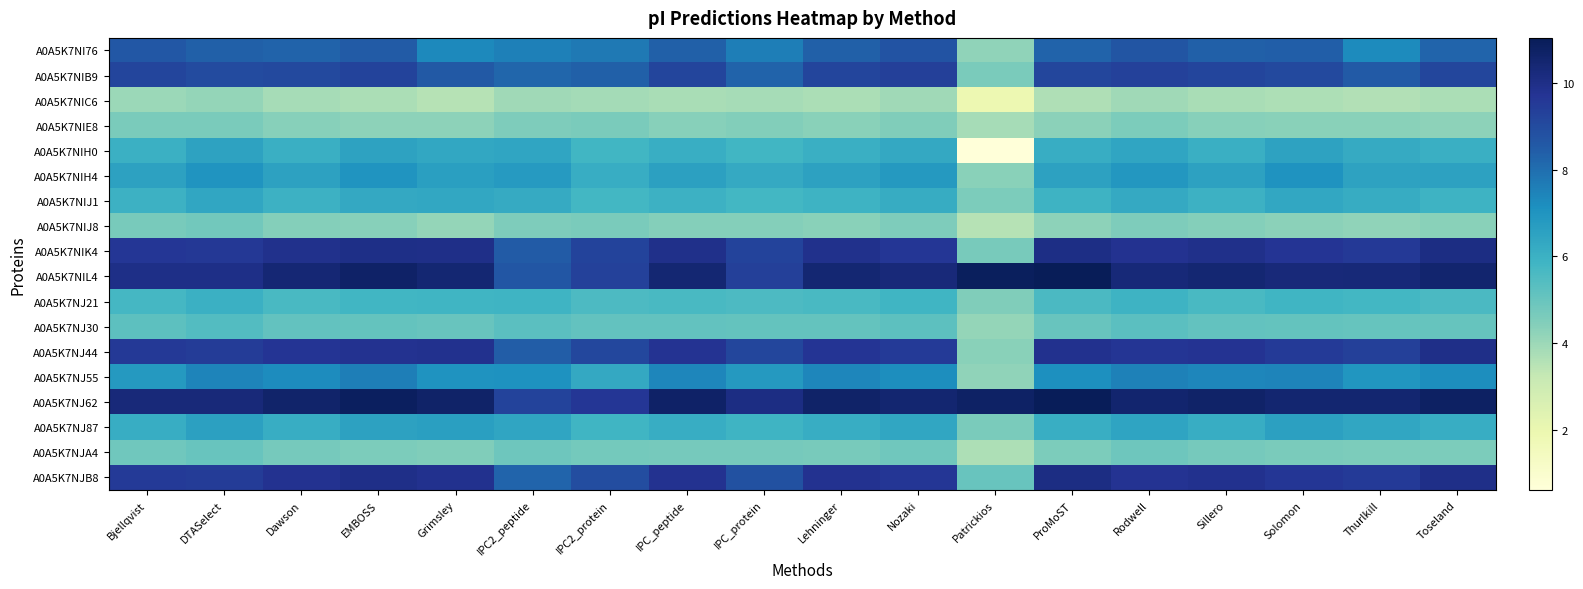

Reading left to right, extract all data points from this chart.

A0A5K7NI76: Bjellqvist=8.6	DTASelect=8.4	Dawson=8.3	EMBOSS=8.5	Grimsley=7.3	IPC2_peptide=7.6	IPC2_protein=7.7	IPC_peptide=8.4	IPC_protein=7.6	Lehninger=8.4	Nozaki=8.7	Patrickios=4.2	ProMoST=8.3	Rodwell=8.7	Sillero=8.4	Solomon=8.4	Thurlkill=7.3	Toseland=8.2
A0A5K7NIB9: Bjellqvist=9.2	DTASelect=9.0	Dawson=9.1	EMBOSS=9.2	Grimsley=8.6	IPC2_peptide=8.2	IPC2_protein=8.4	IPC_peptide=9.2	IPC_protein=8.3	Lehninger=9.2	Nozaki=9.4	Patrickios=4.6	ProMoST=9.2	Rodwell=9.3	Sillero=9.2	Solomon=9.1	Thurlkill=8.5	Toseland=9.1
A0A5K7NIC6: Bjellqvist=4.0	DTASelect=4.1	Dawson=3.8	EMBOSS=3.7	Grimsley=3.5	IPC2_peptide=3.9	IPC2_protein=3.8	IPC_peptide=3.8	IPC_protein=3.8	Lehninger=3.7	Nozaki=3.9	Patrickios=1.9	ProMoST=3.6	Rodwell=3.9	Sillero=3.8	Solomon=3.7	Thurlkill=3.6	Toseland=3.7
A0A5K7NIE8: Bjellqvist=4.6	DTASelect=4.6	Dawson=4.4	EMBOSS=4.3	Grimsley=4.2	IPC2_peptide=4.6	IPC2_protein=4.6	IPC_peptide=4.4	IPC_protein=4.5	Lehninger=4.3	Nozaki=4.5	Patrickios=3.8	ProMoST=4.3	Rodwell=4.6	Sillero=4.4	Solomon=4.3	Thurlkill=4.3	Toseland=4.3
A0A5K7NIH0: Bjellqvist=6.0	DTASelect=6.5	Dawson=6.1	EMBOSS=6.5	Grimsley=6.4	IPC2_peptide=6.4	IPC2_protein=5.8	IPC_peptide=6.1	IPC_protein=5.8	Lehninger=6.1	Nozaki=6.3	Patrickios=0.6	ProMoST=6.1	Rodwell=6.4	Sillero=6.1	Solomon=6.5	Thurlkill=6.2	Toseland=6.1
A0A5K7NIH4: Bjellqvist=6.5	DTASelect=7.0	Dawson=6.5	EMBOSS=7.0	Grimsley=6.6	IPC2_peptide=6.8	IPC2_protein=6.1	IPC_peptide=6.6	IPC_protein=6.2	Lehninger=6.5	Nozaki=6.8	Patrickios=4.3	ProMoST=6.5	Rodwell=6.9	Sillero=6.5	Solomon=7.0	Thurlkill=6.5	Toseland=6.6
A0A5K7NIJ1: Bjellqvist=6.0	DTASelect=6.4	Dawson=6.0	EMBOSS=6.3	Grimsley=6.4	IPC2_peptide=6.2	IPC2_protein=5.8	IPC_peptide=6.0	IPC_protein=5.8	Lehninger=5.9	Nozaki=6.2	Patrickios=4.6	ProMoST=5.9	Rodwell=6.3	Sillero=6.0	Solomon=6.3	Thurlkill=6.2	Toseland=5.9
A0A5K7NIJ8: Bjellqvist=4.7	DTASelect=4.8	Dawson=4.4	EMBOSS=4.4	Grimsley=4.2	IPC2_peptide=4.5	IPC2_protein=4.6	IPC_peptide=4.4	IPC_protein=4.4	Lehninger=4.4	Nozaki=4.5	Patrickios=3.5	ProMoST=4.3	Rodwell=4.5	Sillero=4.4	Solomon=4.3	Thurlkill=4.2	Toseland=4.4
A0A5K7NIK4: Bjellqvist=9.6	DTASelect=9.6	Dawson=9.9	EMBOSS=10.0	Grimsley=10.0	IPC2_peptide=8.5	IPC2_protein=9.2	IPC_peptide=9.9	IPC_protein=9.2	Lehninger=9.9	Nozaki=9.7	Patrickios=4.7	ProMoST=10.1	Rodwell=9.8	Sillero=9.9	Solomon=9.7	Thurlkill=9.6	Toseland=10.1
A0A5K7NIL4: Bjellqvist=10.0	DTASelect=10.0	Dawson=10.4	EMBOSS=10.7	Grimsley=10.5	IPC2_peptide=8.7	IPC2_protein=9.3	IPC_peptide=10.5	IPC_protein=9.4	Lehninger=10.5	Nozaki=10.3	Patrickios=10.9	ProMoST=11.1	Rodwell=10.3	Sillero=10.5	Solomon=10.3	Thurlkill=10.3	Toseland=10.5
A0A5K7NJ21: Bjellqvist=5.7	DTASelect=6.0	Dawson=5.7	EMBOSS=5.8	Grimsley=5.8	IPC2_peptide=5.9	IPC2_protein=5.5	IPC_peptide=5.7	IPC_protein=5.5	Lehninger=5.6	Nozaki=5.8	Patrickios=4.5	ProMoST=5.6	Rodwell=5.9	Sillero=5.7	Solomon=5.8	Thurlkill=5.8	Toseland=5.6
A0A5K7NJ30: Bjellqvist=5.2	DTASelect=5.4	Dawson=5.1	EMBOSS=5.1	Grimsley=5.0	IPC2_peptide=5.3	IPC2_protein=5.1	IPC_peptide=5.1	IPC_protein=5.1	Lehninger=5.1	Nozaki=5.2	Patrickios=4.1	ProMoST=5.0	Rodwell=5.3	Sillero=5.1	Solomon=5.1	Thurlkill=5.0	Toseland=5.0
A0A5K7NJ44: Bjellqvist=9.5	DTASelect=9.5	Dawson=9.7	EMBOSS=9.8	Grimsley=9.8	IPC2_peptide=8.5	IPC2_protein=9.1	IPC_peptide=9.8	IPC_protein=9.1	Lehninger=9.7	Nozaki=9.5	Patrickios=4.3	ProMoST=9.8	Rodwell=9.7	Sillero=9.8	Solomon=9.5	Thurlkill=9.4	Toseland=10.0
A0A5K7NJ55: Bjellqvist=6.8	DTASelect=7.4	Dawson=7.2	EMBOSS=7.6	Grimsley=7.0	IPC2_peptide=7.1	IPC2_protein=6.3	IPC_peptide=7.4	IPC_protein=6.8	Lehninger=7.4	Nozaki=7.2	Patrickios=4.2	ProMoST=7.2	Rodwell=7.5	Sillero=7.4	Solomon=7.5	Thurlkill=7.0	Toseland=7.2
A0A5K7NJ62: Bjellqvist=10.3	DTASelect=10.3	Dawson=10.6	EMBOSS=10.9	Grimsley=10.7	IPC2_peptide=9.3	IPC2_protein=9.6	IPC_peptide=10.7	IPC_protein=10.1	Lehninger=10.7	Nozaki=10.5	Patrickios=10.8	ProMoST=11.0	Rodwell=10.5	Sillero=10.7	Solomon=10.5	Thurlkill=10.5	Toseland=10.8
A0A5K7NJ87: Bjellqvist=6.1	DTASelect=6.6	Dawson=6.1	EMBOSS=6.5	Grimsley=6.6	IPC2_peptide=6.4	IPC2_protein=5.8	IPC_peptide=6.1	IPC_protein=5.9	Lehninger=6.1	Nozaki=6.4	Patrickios=4.6	ProMoST=6.1	Rodwell=6.5	Sillero=6.1	Solomon=6.6	Thurlkill=6.4	Toseland=6.1
A0A5K7NJA4: Bjellqvist=4.8	DTASelect=5.0	Dawson=4.7	EMBOSS=4.6	Grimsley=4.5	IPC2_peptide=4.9	IPC2_protein=4.8	IPC_peptide=4.7	IPC_protein=4.7	Lehninger=4.6	Nozaki=4.8	Patrickios=3.7	ProMoST=4.6	Rodwell=4.9	Sillero=4.7	Solomon=4.6	Thurlkill=4.6	Toseland=4.6
A0A5K7NJB8: Bjellqvist=9.5	DTASelect=9.5	Dawson=9.8	EMBOSS=10.0	Grimsley=9.9	IPC2_peptide=8.3	IPC2_protein=8.9	IPC_peptide=9.8	IPC_protein=8.8	Lehninger=9.8	Nozaki=9.7	Patrickios=5.0	ProMoST=10.1	Rodwell=9.8	Sillero=9.8	Solomon=9.6	Thurlkill=9.5	Toseland=10.0